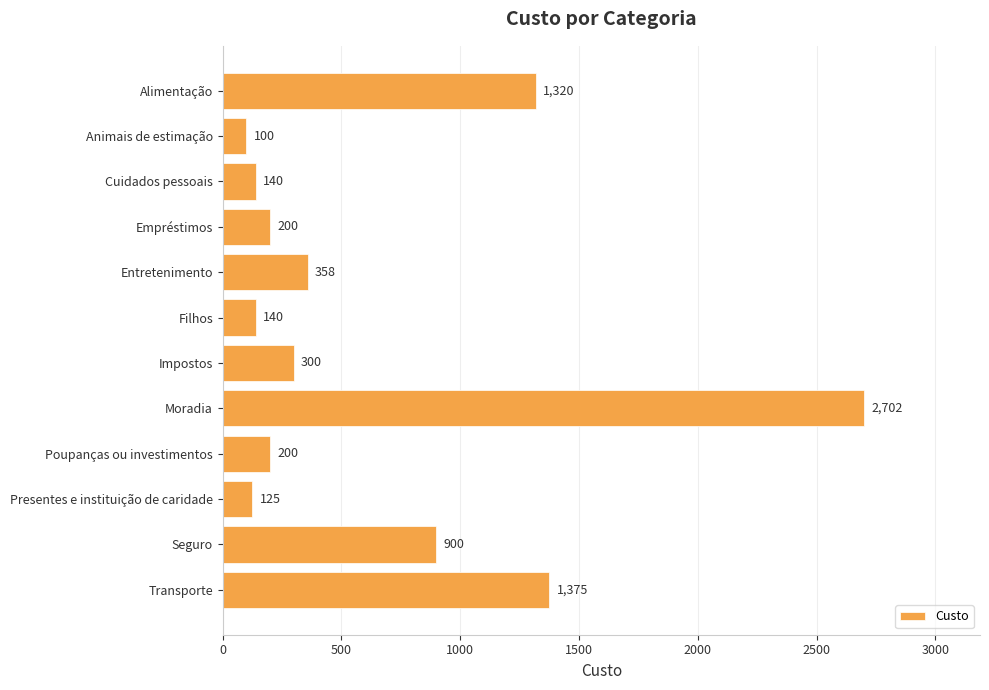

How many bars are there in total?

12